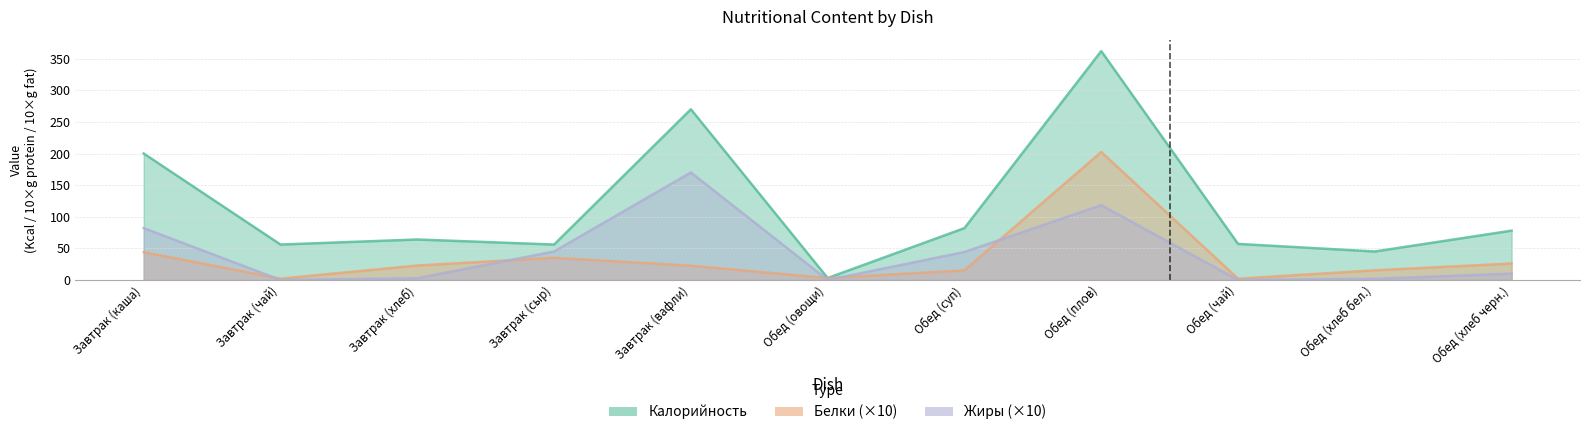

At which category is the sum across all series the highest?

Обед (плов)